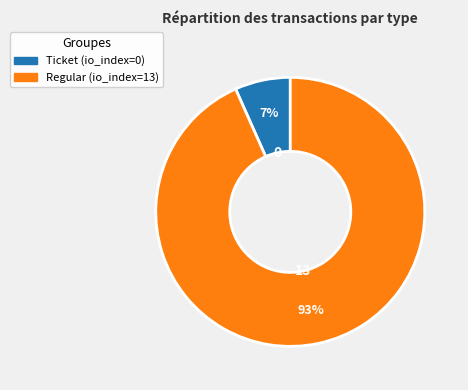

Count the number of slices in the pie.

2